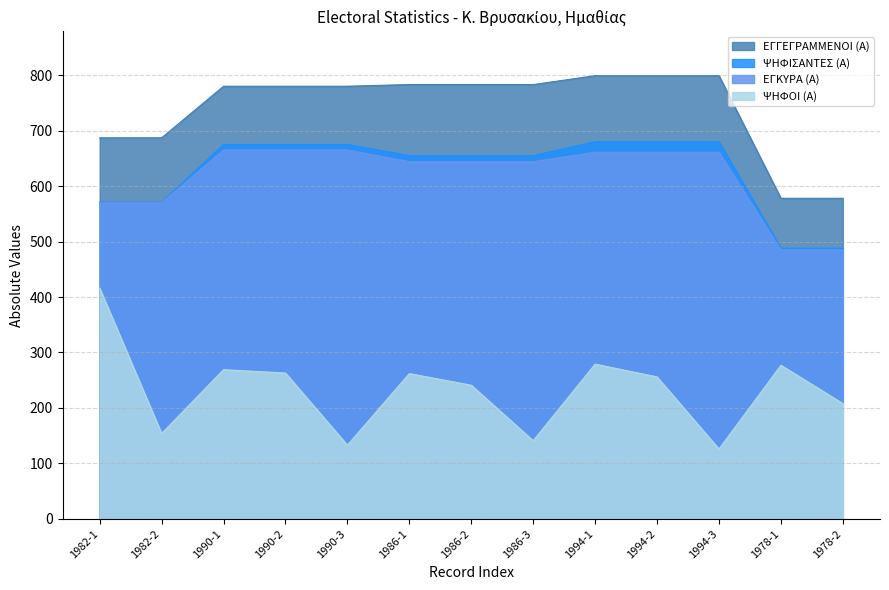

Which series has the largest total across all categories?

ΕΓΓΕΓΡΑΜΜΕΝΟΙ (Α)